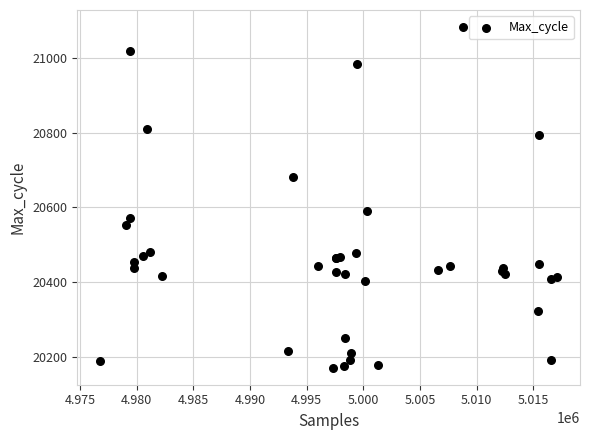

What Y value in the scatter plot is closest to 20627?

20591